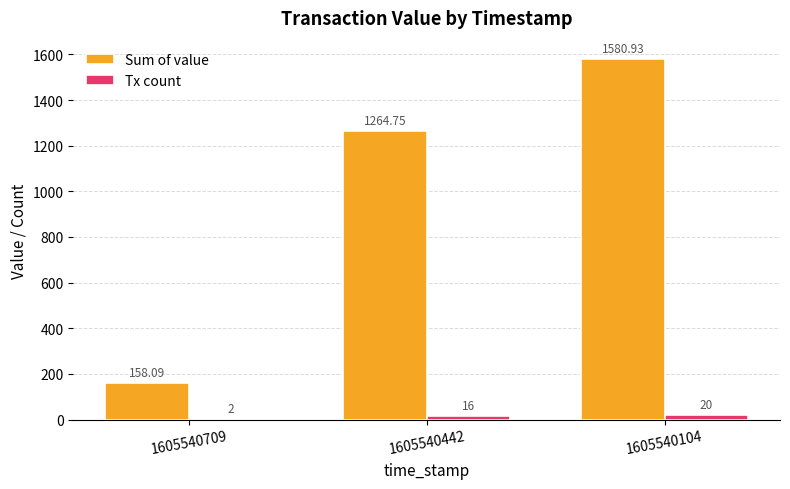

Which series changed the most between 1605540442 and 1605540104?

Sum of value